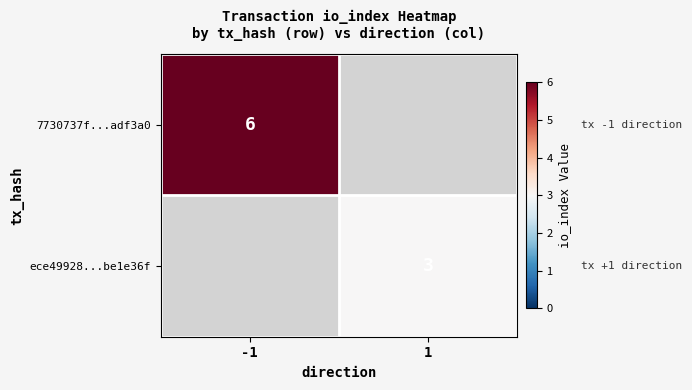

The 7730737f...adf3a0 series shows 3 at -1. True or false?

False